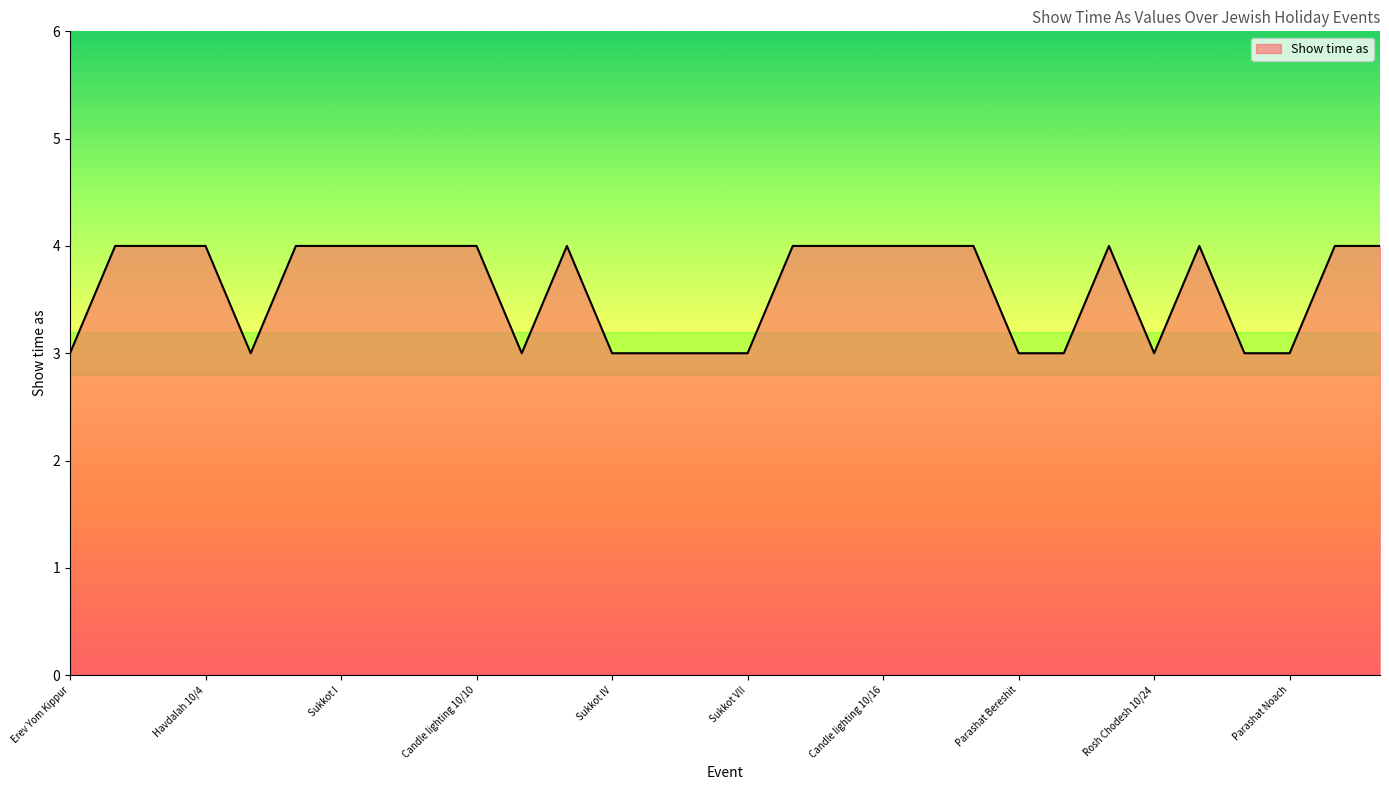

What is the minimum value shown in the chart?

3